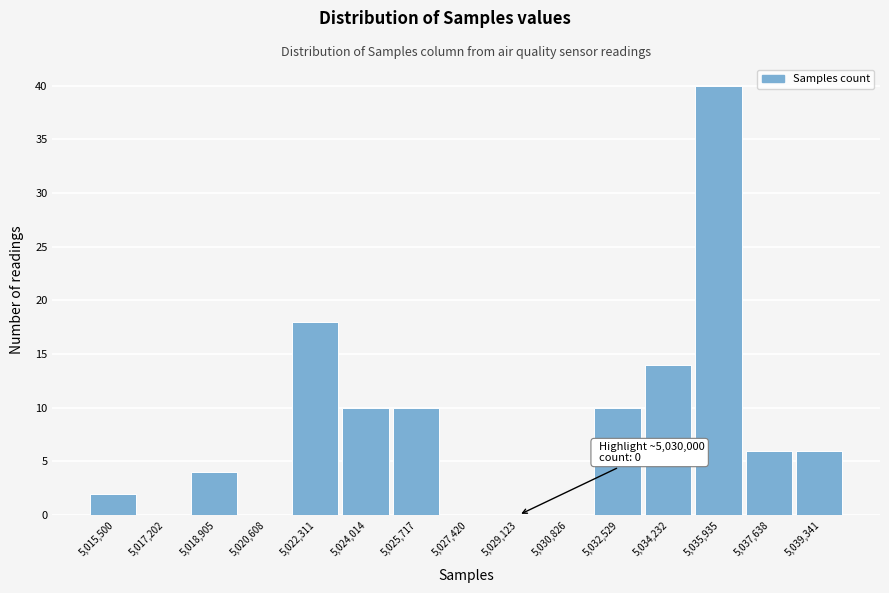

Reading right to left, list all the values displayed in this chart.

5,039,341=6	5,037,638=6	5,035,935=40	5,034,232=14	5,032,529=10	5,030,826=0	5,029,123=0	5,027,420=0	5,025,717=10	5,024,014=10	5,022,311=18	5,020,608=0	5,018,905=4	5,017,202=0	5,015,500=2